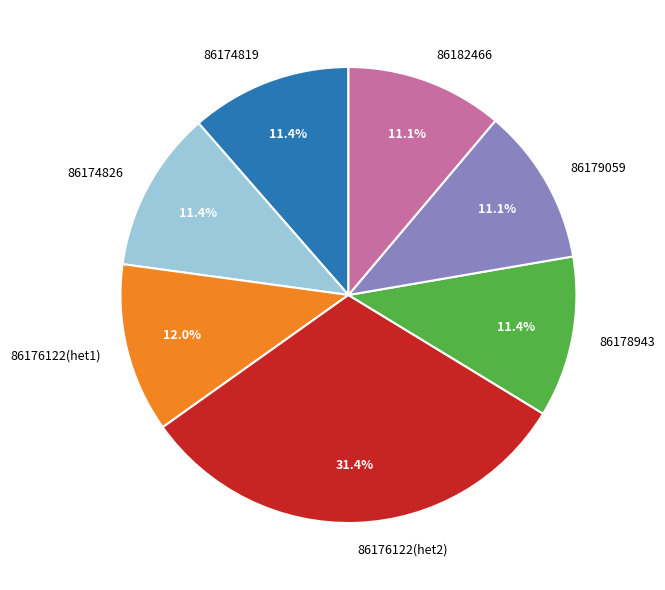

Does 86182466 represent more than half of the total?

No